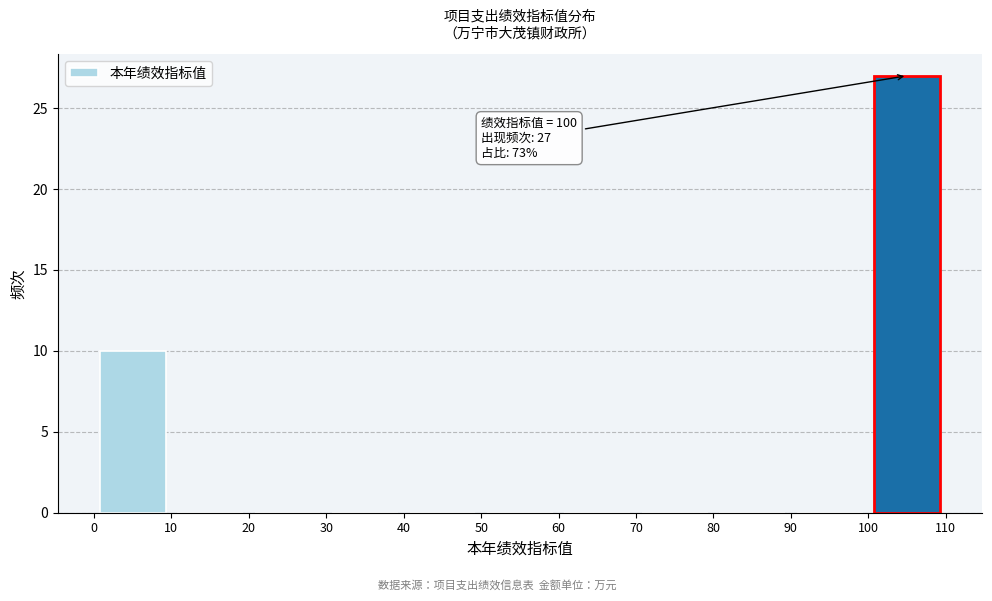

Which range on the x-axis has the tallest bar?

100 to 110